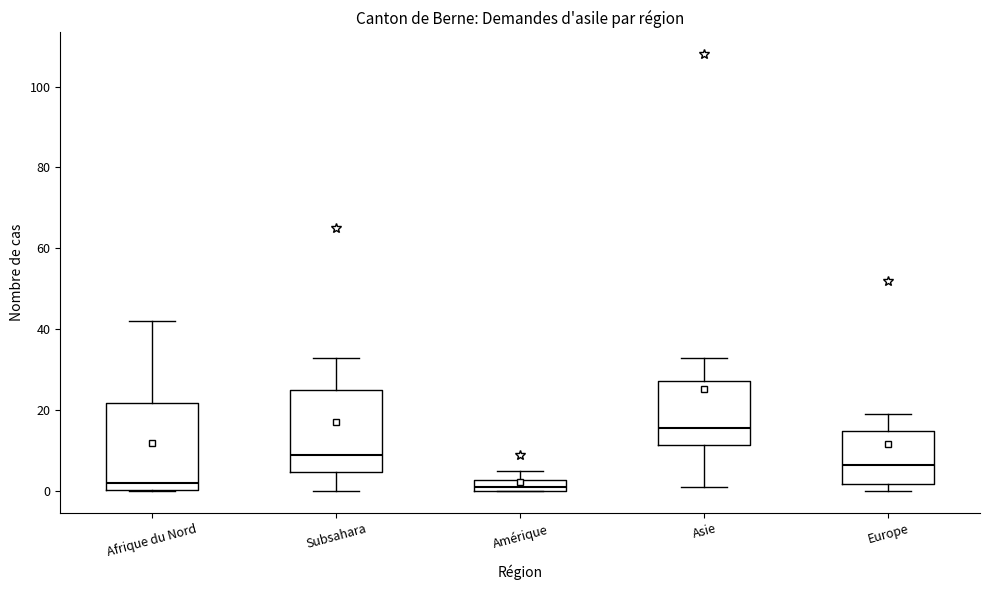

Where does the median line of the box for Subsahara sit on the y-axis? The values are not printed on the chart, so give them approximately, as read against the axis.

10